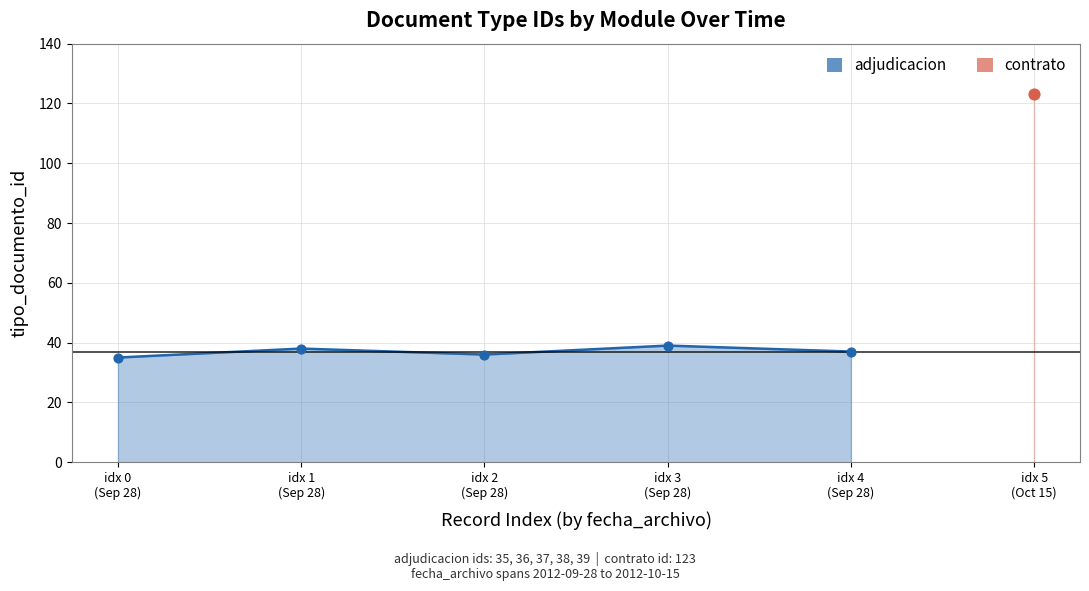

Which has a higher value, idx 1
(Sep 28) or idx 0
(Sep 28)?

idx 1
(Sep 28)